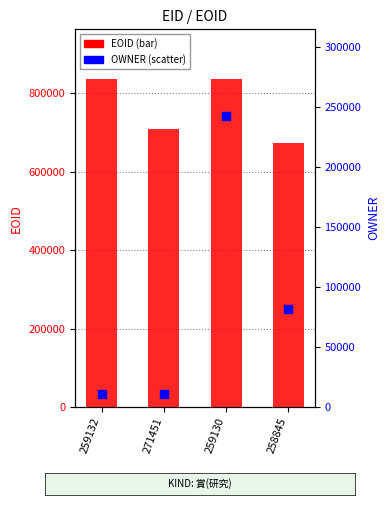

Which series contains the lowest Y value?

OWNER